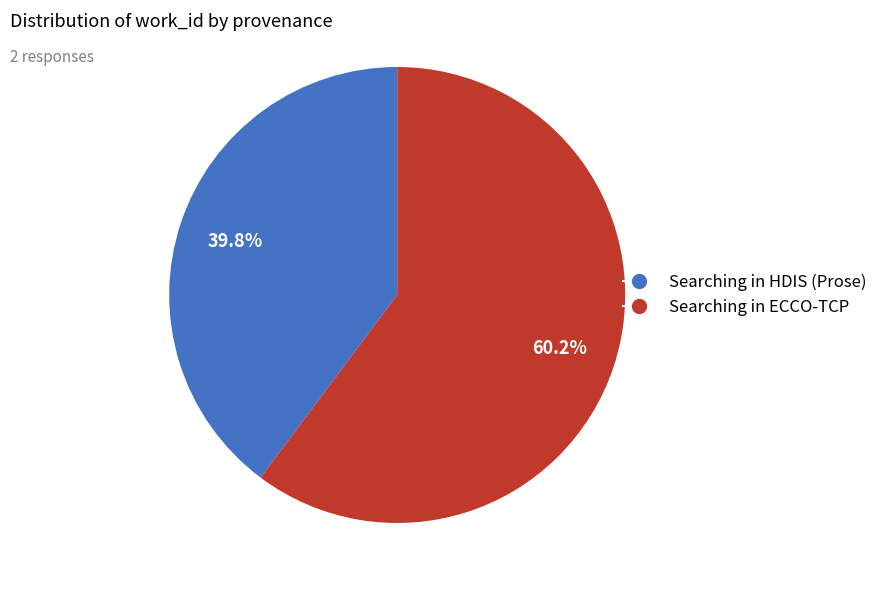

True or false: Searching in HDIS (Prose) accounts for 33% of the total.

False